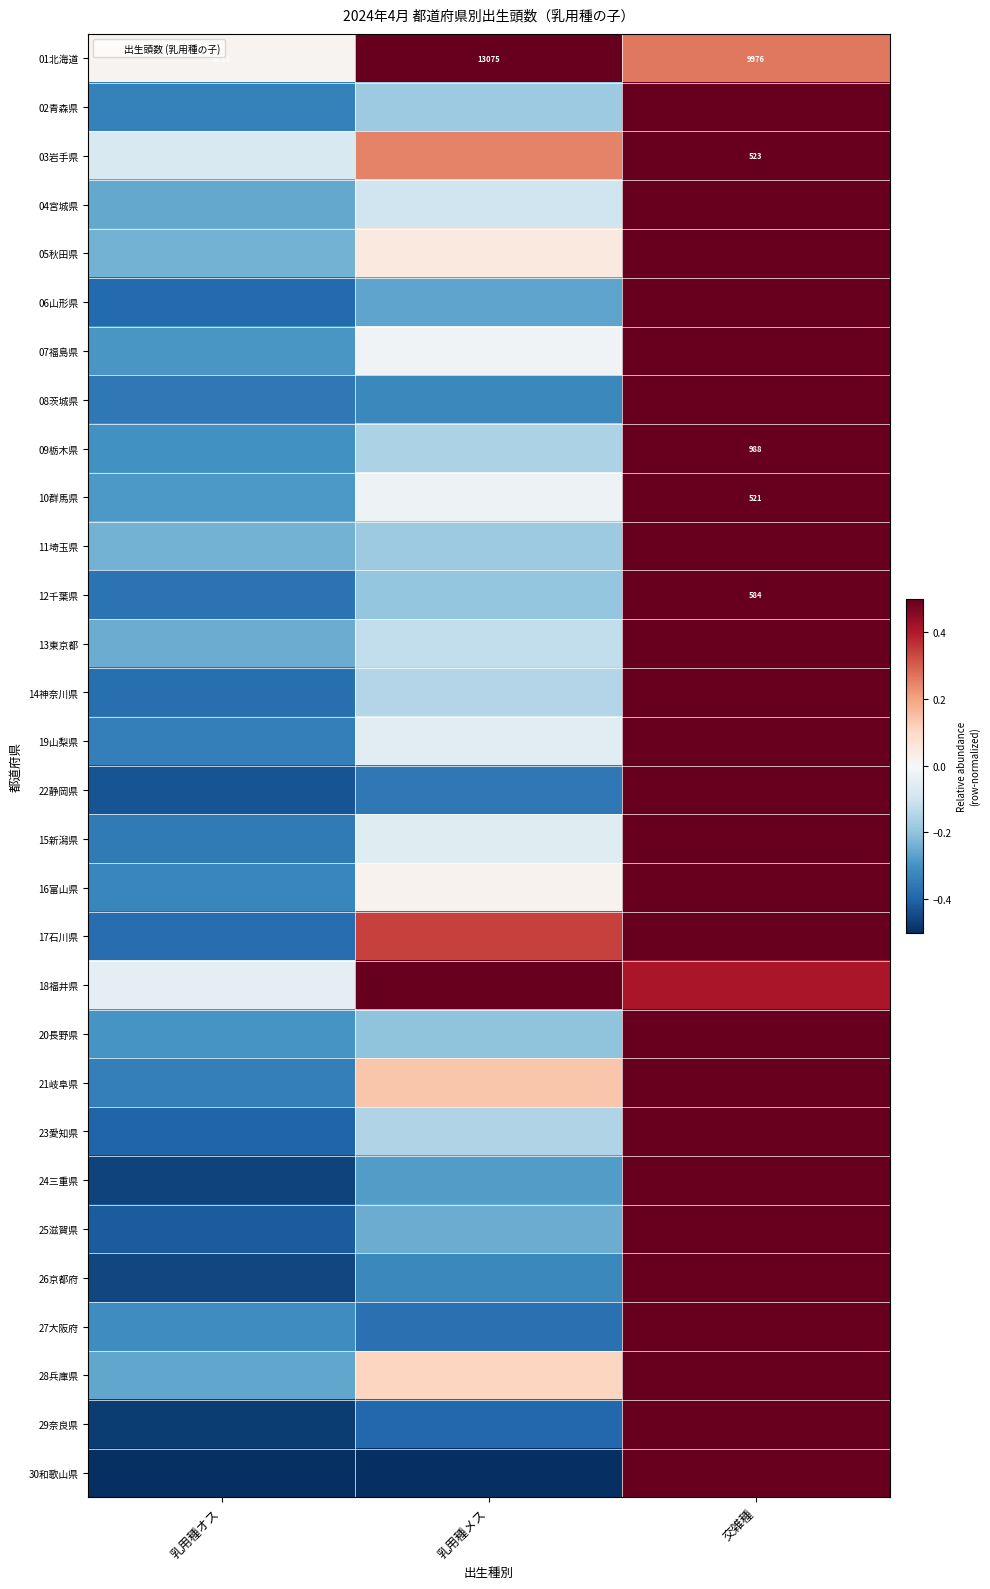

Count the number of categories in the chart.

3